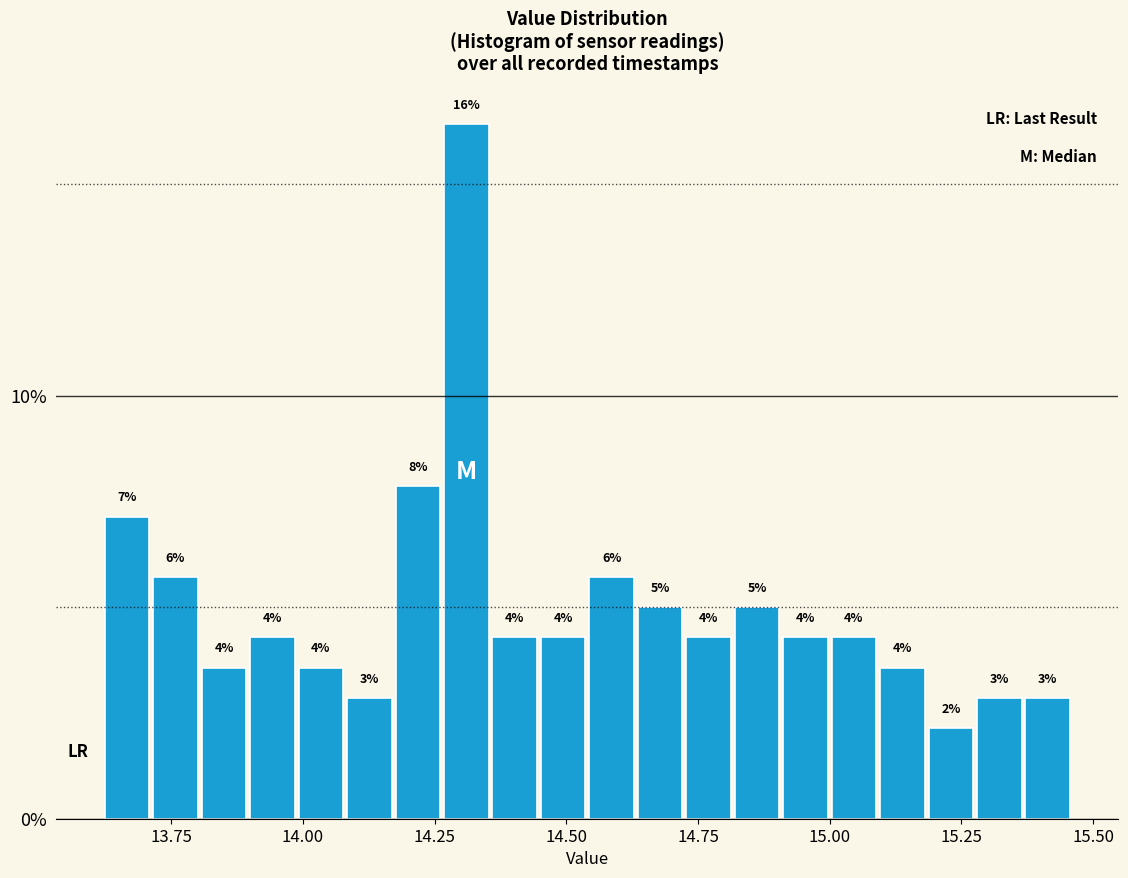

Read against the x-axis, roughly where is the centre of the tallest bar?

14.30